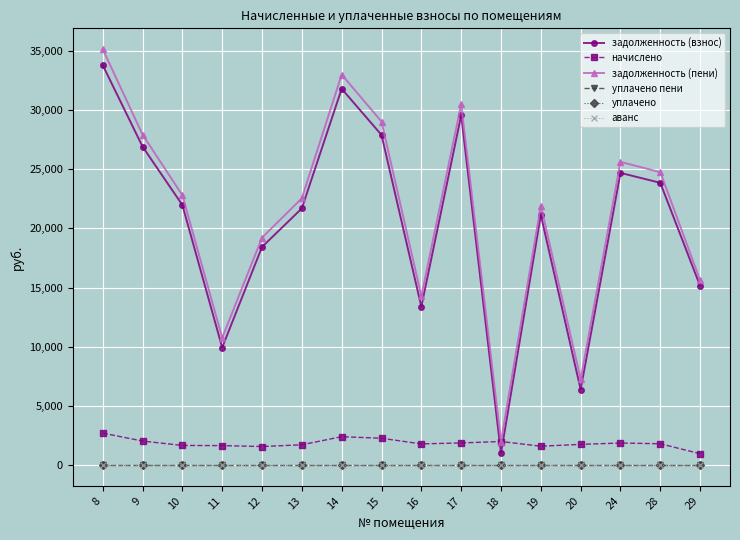

Is it true that начислено equals 1711.2 at 13?

True